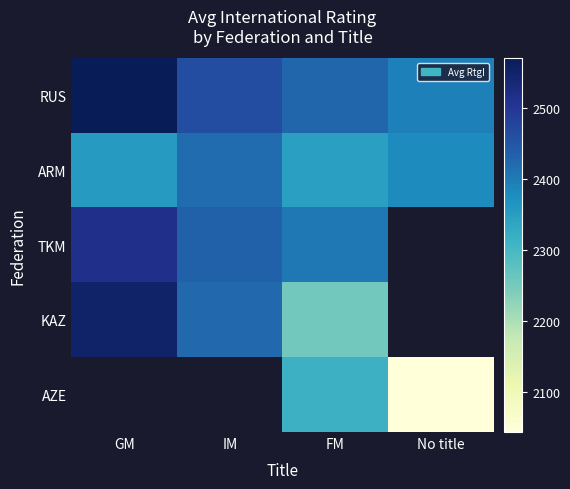

True or false: AZE has a value of 3524.1 at FM.

False